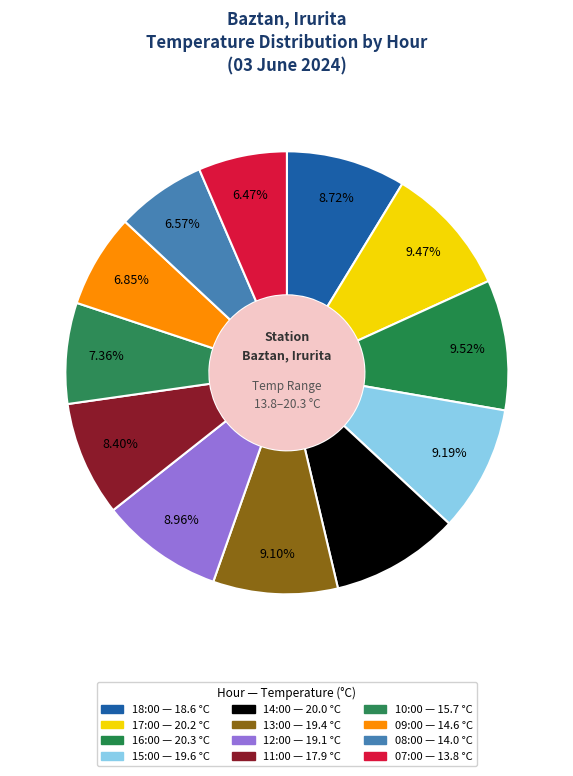

Is there any slice that represents more than half of the pie?

No